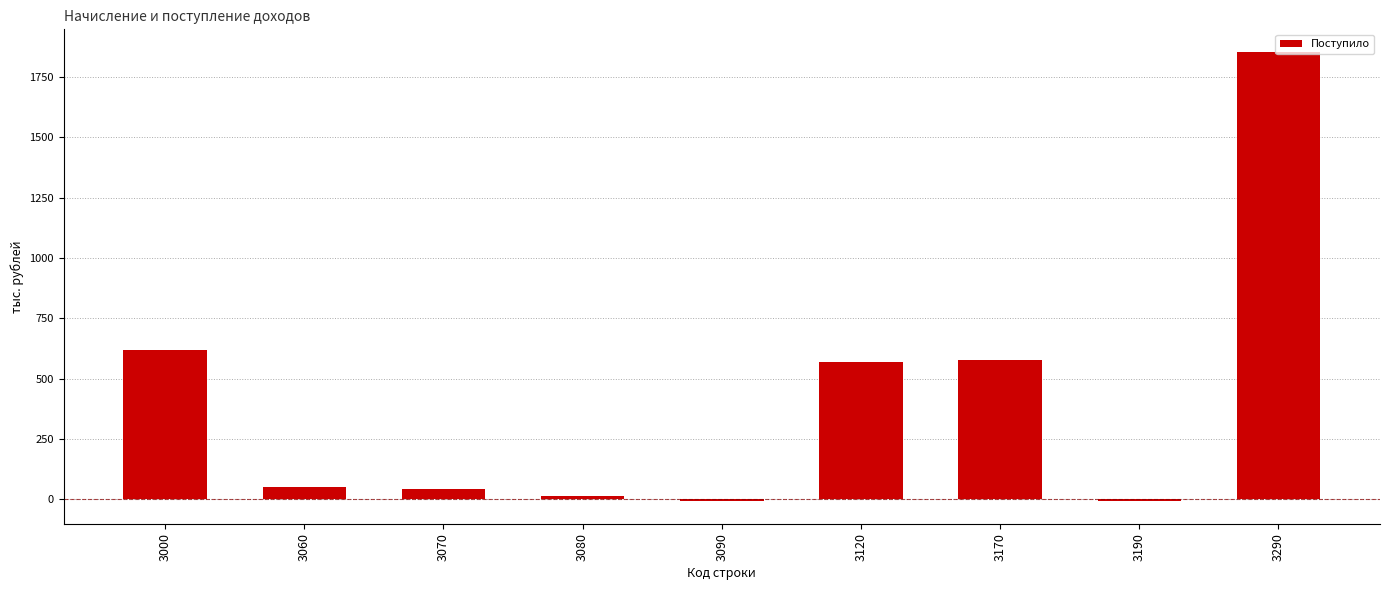

What is the difference between the second highest and second lowest values?

625